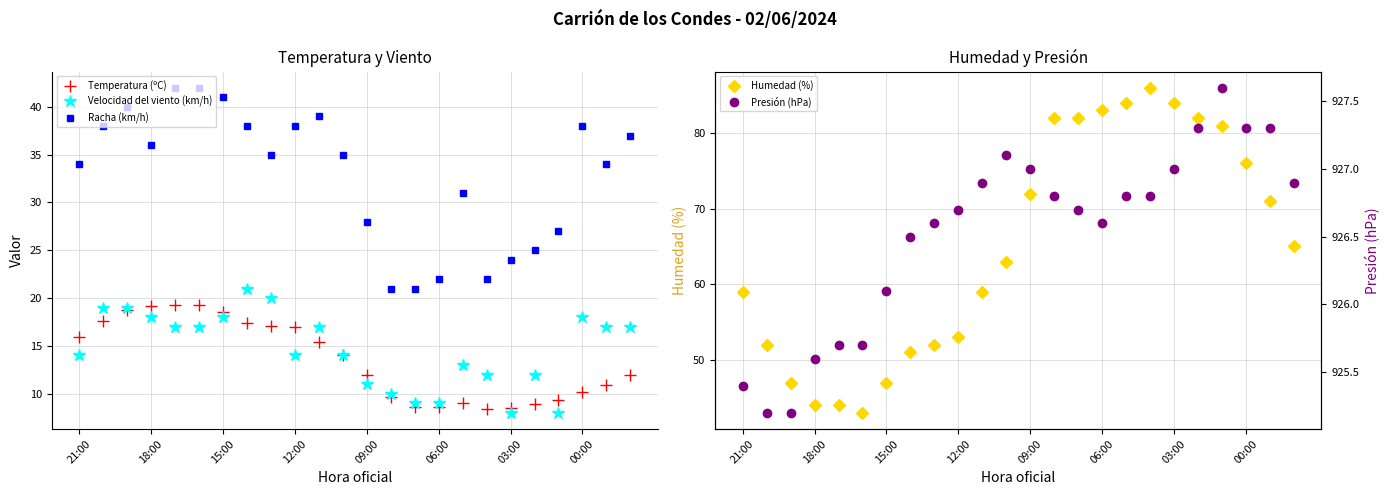

Is it true that Racha (km/h) equals 23.2 at 21:00?

False